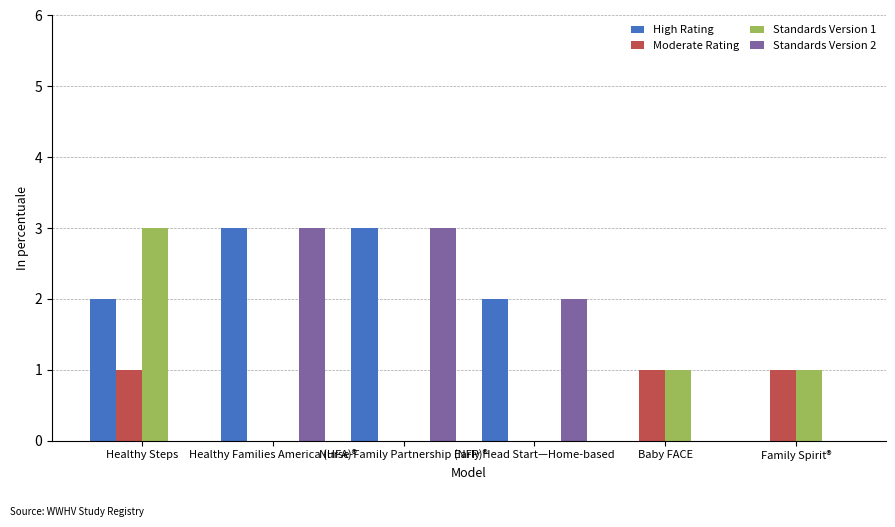

Between Healthy Steps and Early Head Start—Home-based, which series saw the biggest shift?

Standards Version 1